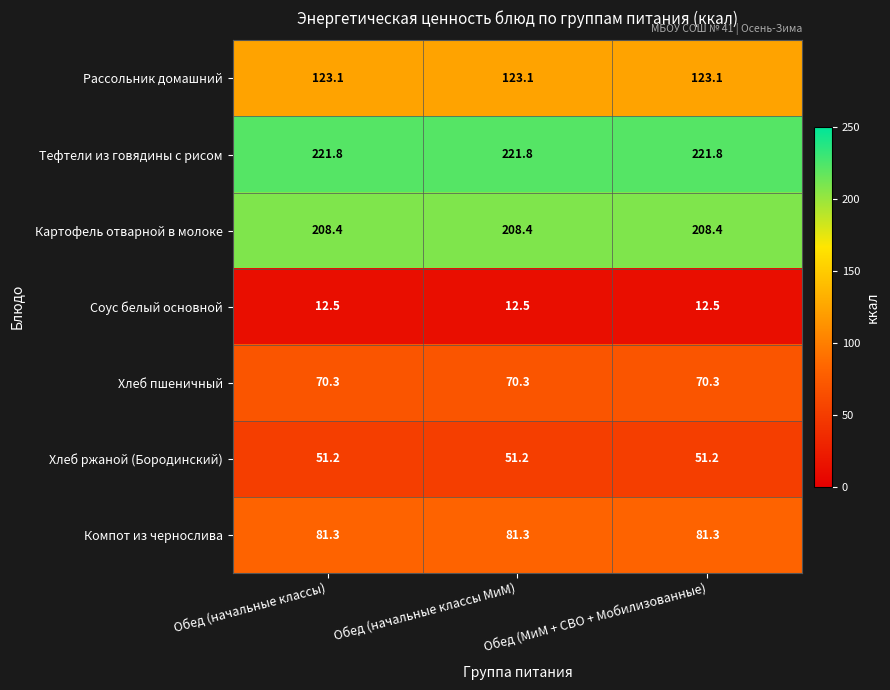

What is the sum of all Хлеб ржаной (Бородинский) values?

153.6